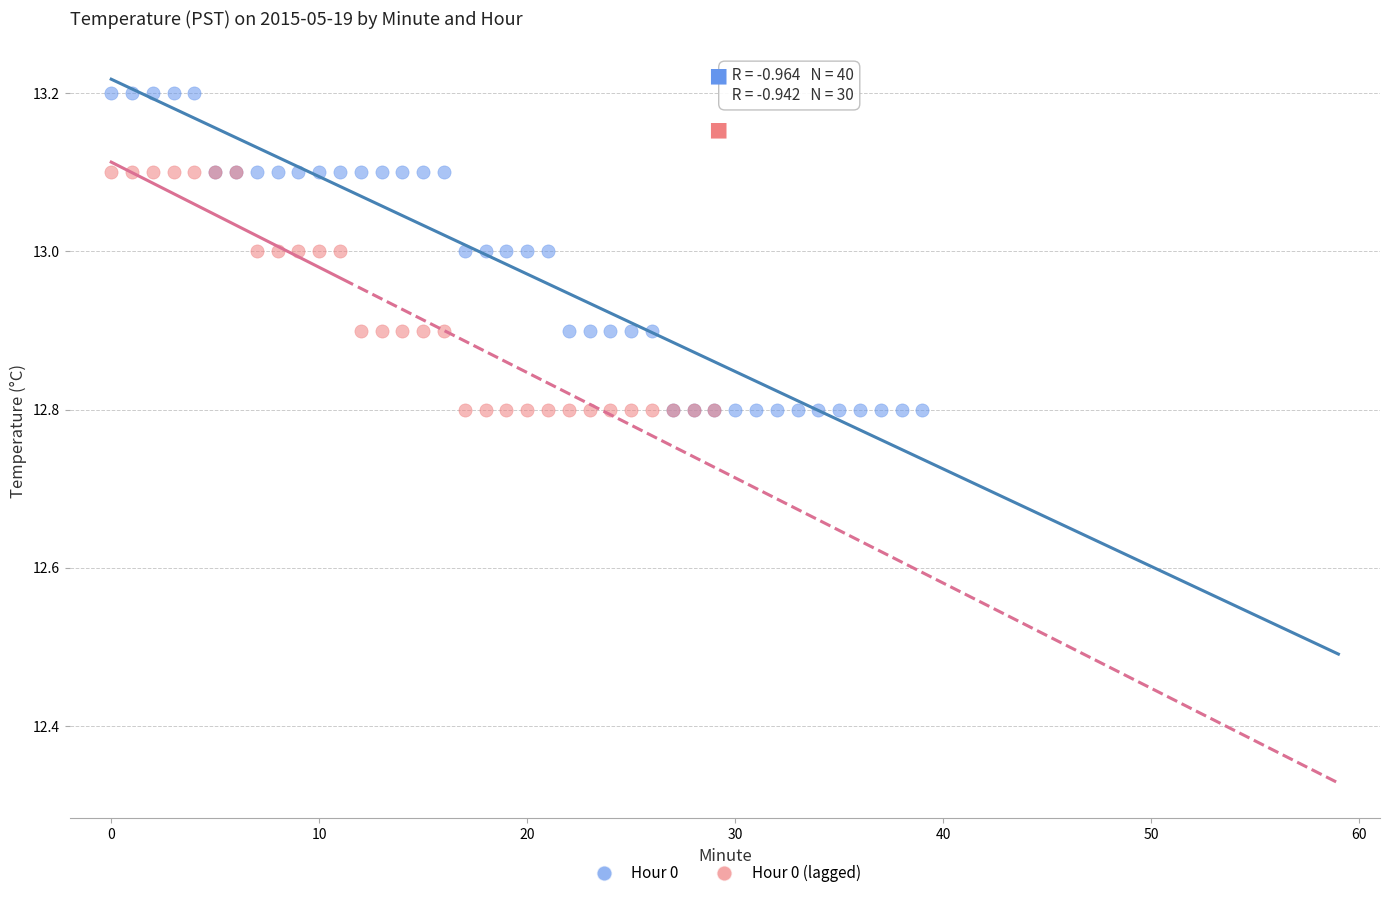

Which series reaches the maximum Y coordinate?

Hour 0